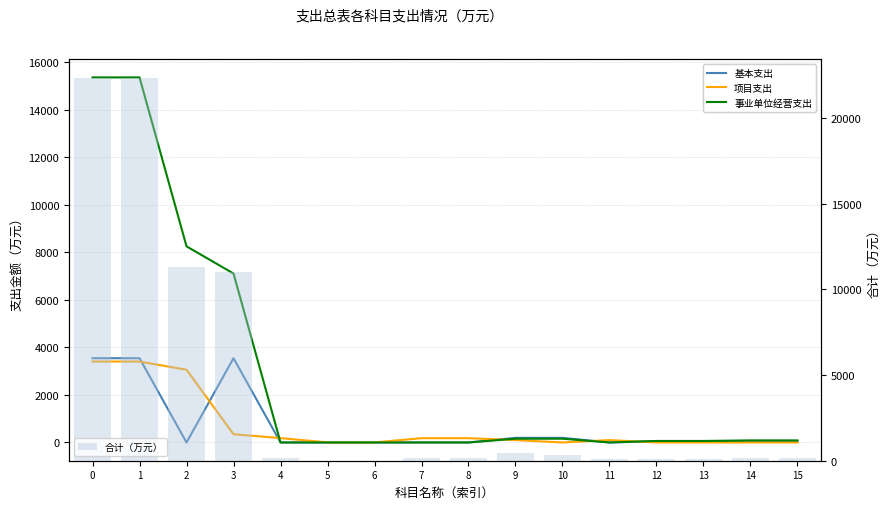

Does the chart contain stacked bars?

No